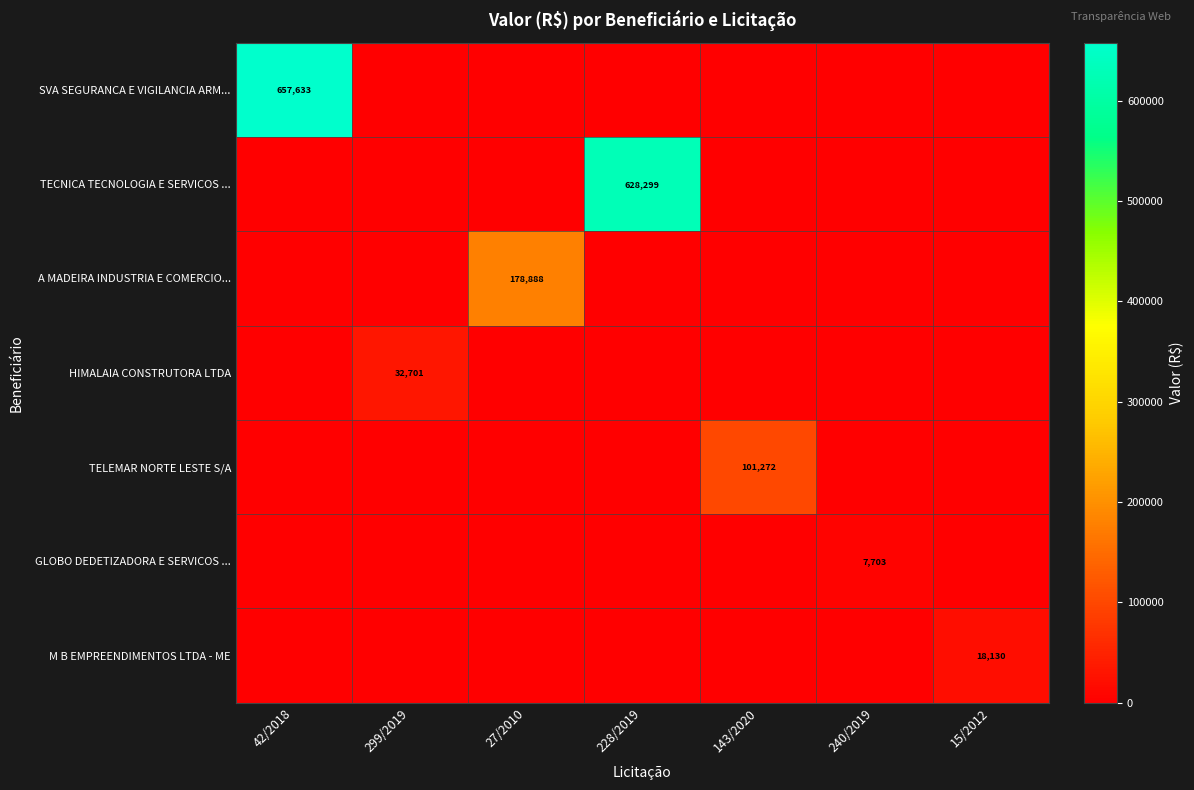

How many distinct data groups are displayed?

7